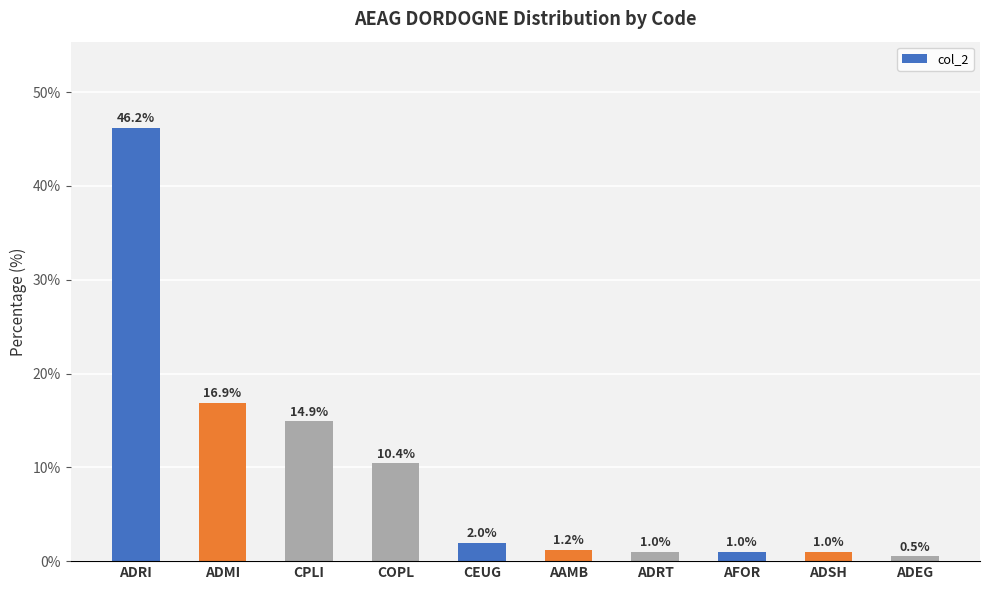

What is the change in value from CEUG to ADEG?

-1.5